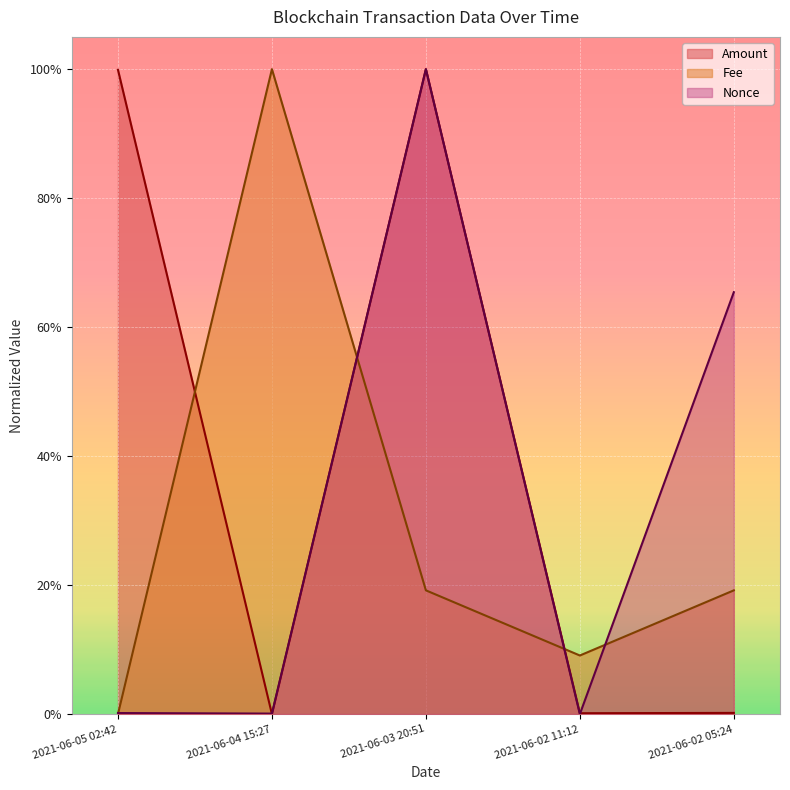

Between 2021-06-05 02:42 and 2021-06-02 05:24, which series saw the biggest shift?

Amount